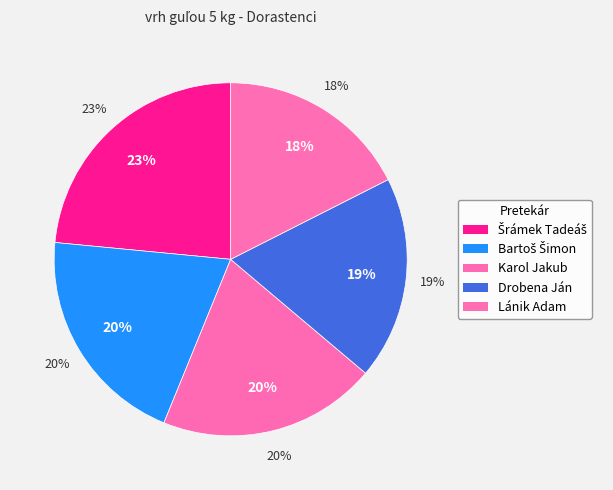

Is it true that Drobena Ján is 33% of the pie?

False